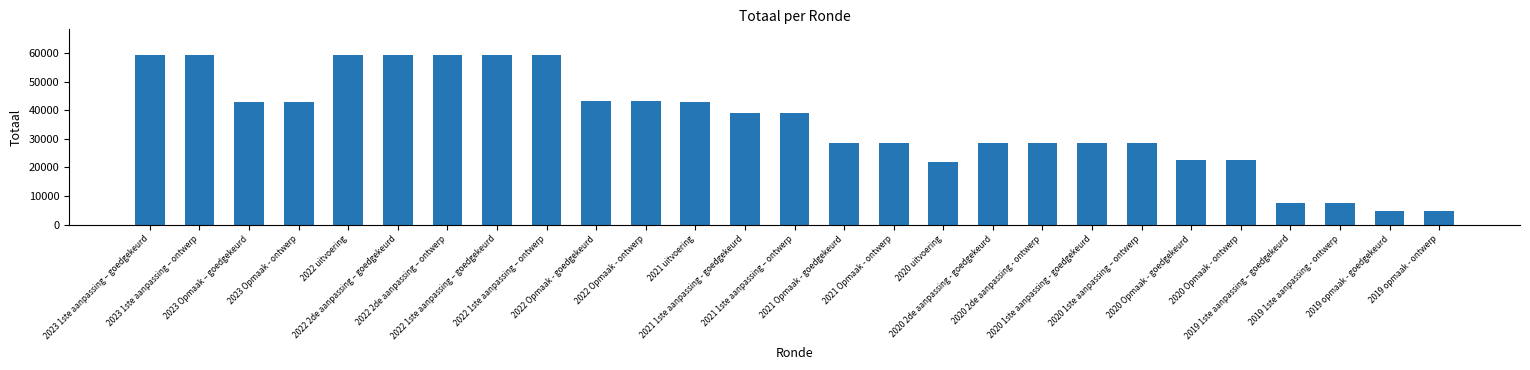

True or false: the data shows 79975 at 2022 uitvoering.

False